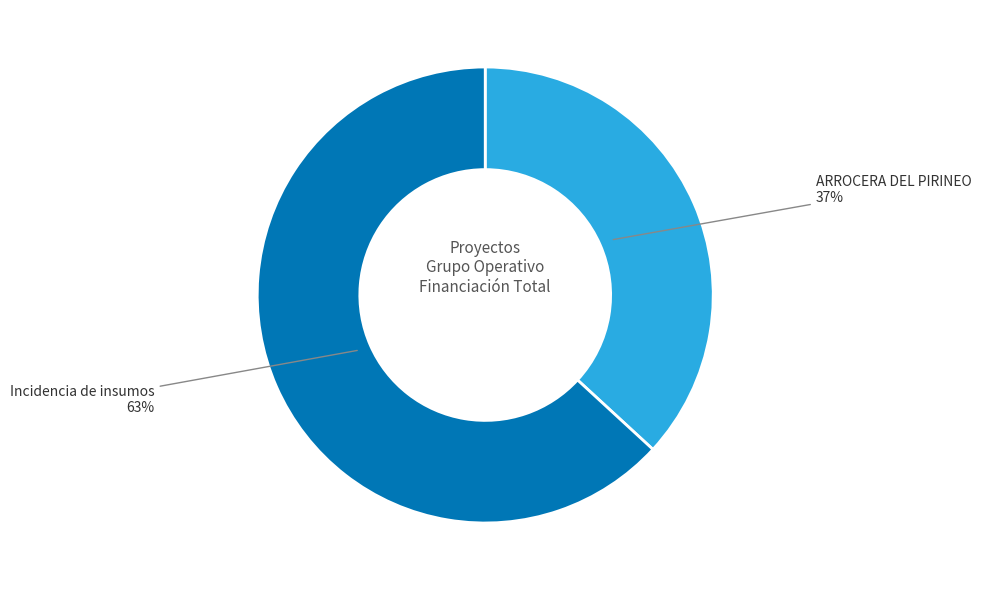

Rank the categories by value from lowest to highest.

ARROCERA DEL PIRINEO, Incidencia de insumos